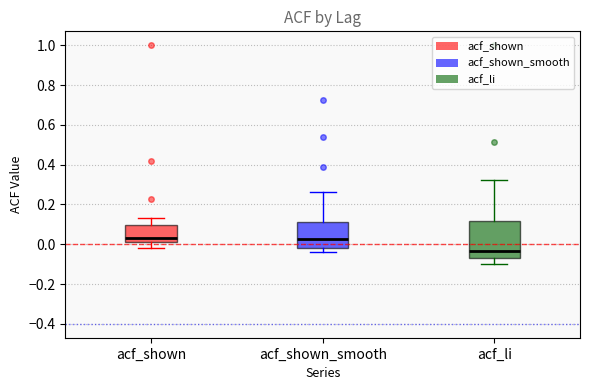

Reading left to right, read every box against the y-axis: the position of its median line, the range the box covers, and the ends of its whiskers. The values are not printed on the chart, so give them approximately, as read against the axis.

acf_shown: median 0.04, box 0.02 to 0.10, whiskers -0.02 to 0.14
acf_shown_smooth: median 0.02, box -0.02 to 0.12, whiskers -0.04 to 0.26
acf_li: median -0.04, box -0.08 to 0.12, whiskers -0.10 to 0.32